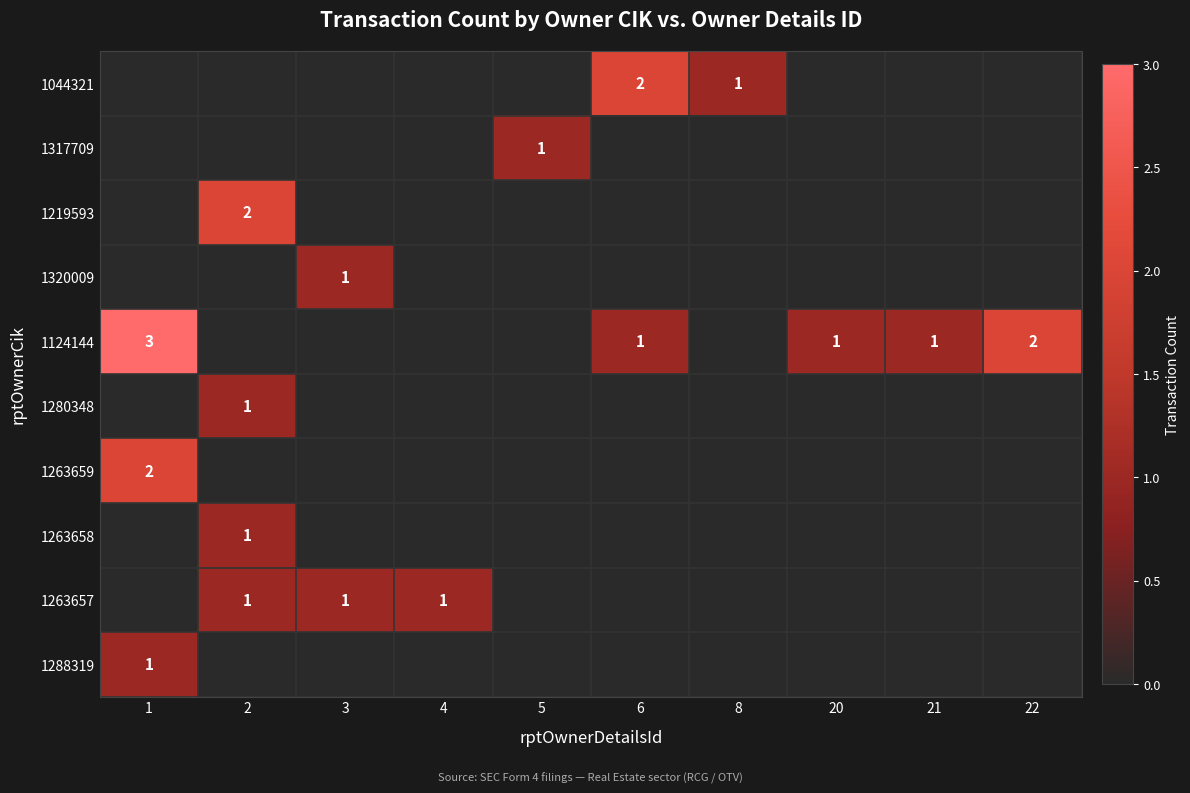

True or false: 1263657 has a value of 1 at 4.

True